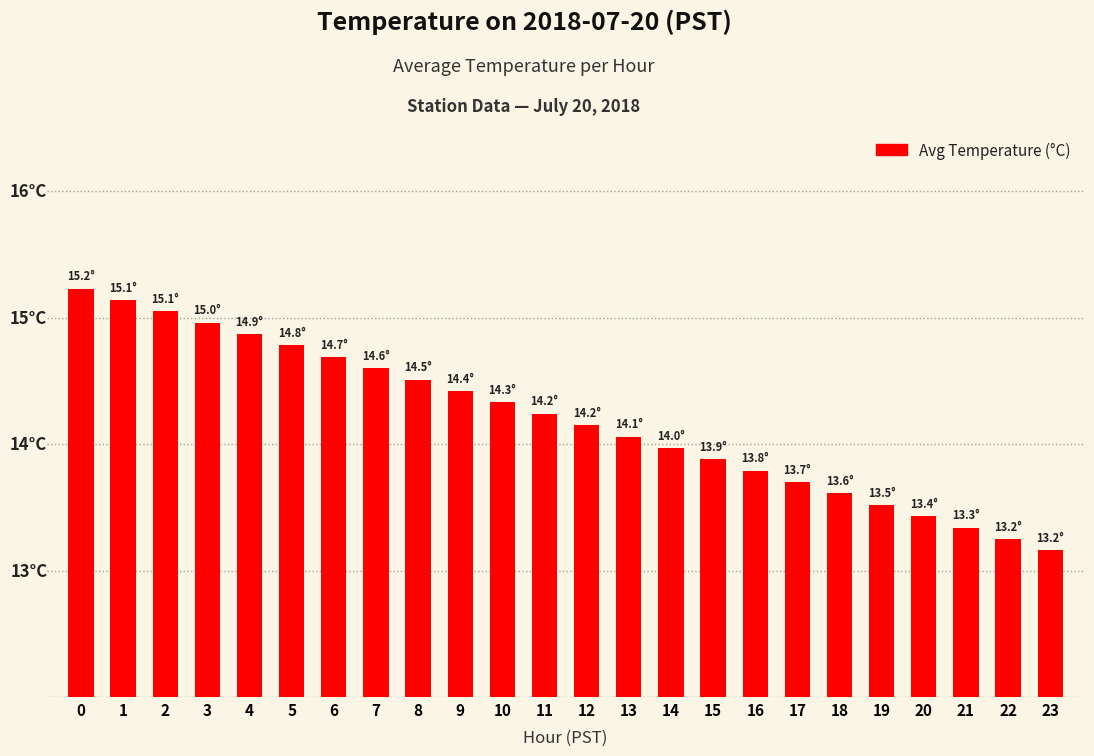

Between 21 and 9, which is larger?

9